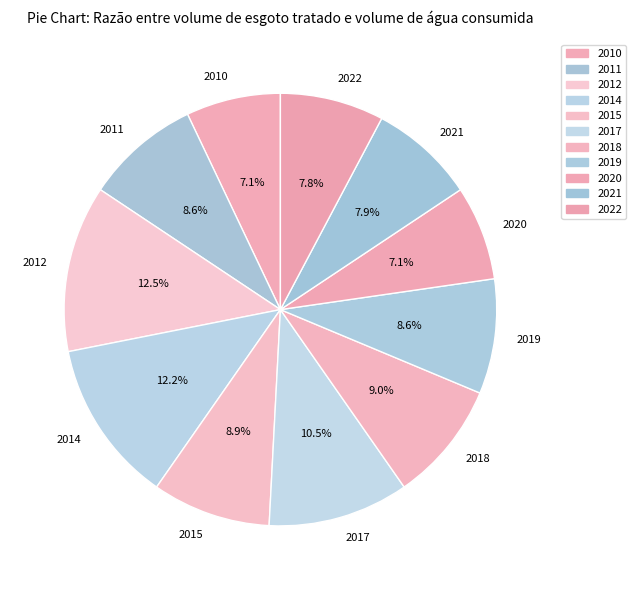

Does any single category account for the majority?

No